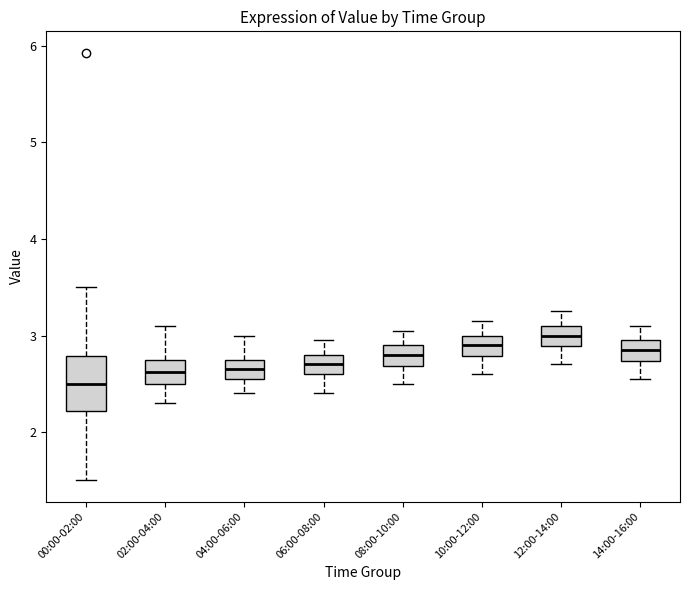

Reading left to right, read every box against the y-axis: the position of its median line, the range the box covers, and the ends of its whiskers. The values are not printed on the chart, so give them approximately, as read against the axis.

00:00-02:00: median 2.5, box 2.2 to 2.8, whiskers 1.5 to 3.5
02:00-04:00: median 2.6, box 2.5 to 2.8, whiskers 2.3 to 3.1
04:00-06:00: median 2.7, box 2.6 to 2.8, whiskers 2.4 to 3.0
06:00-08:00: median 2.7, box 2.6 to 2.8, whiskers 2.4 to 3.0
08:00-10:00: median 2.8, box 2.7 to 2.9, whiskers 2.5 to 3.1
10:00-12:00: median 2.9, box 2.8 to 3.0, whiskers 2.6 to 3.2
12:00-14:00: median 3.0, box 2.9 to 3.1, whiskers 2.7 to 3.3
14:00-16:00: median 2.9, box 2.7 to 3.0, whiskers 2.6 to 3.1